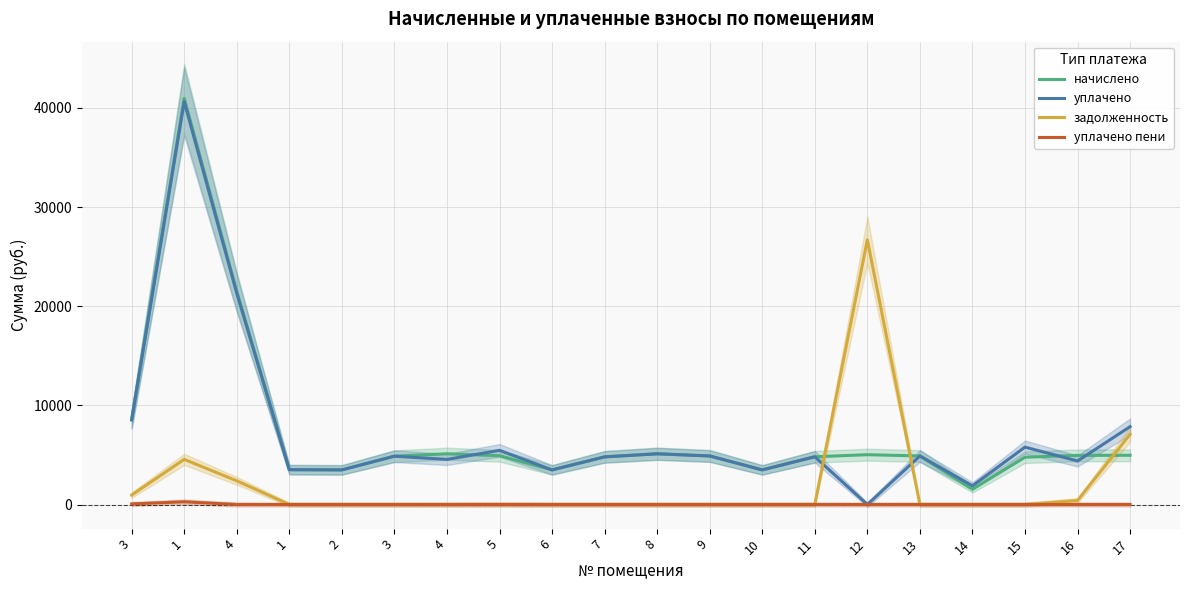

Which label corresponds to the largest value in the chart?

1